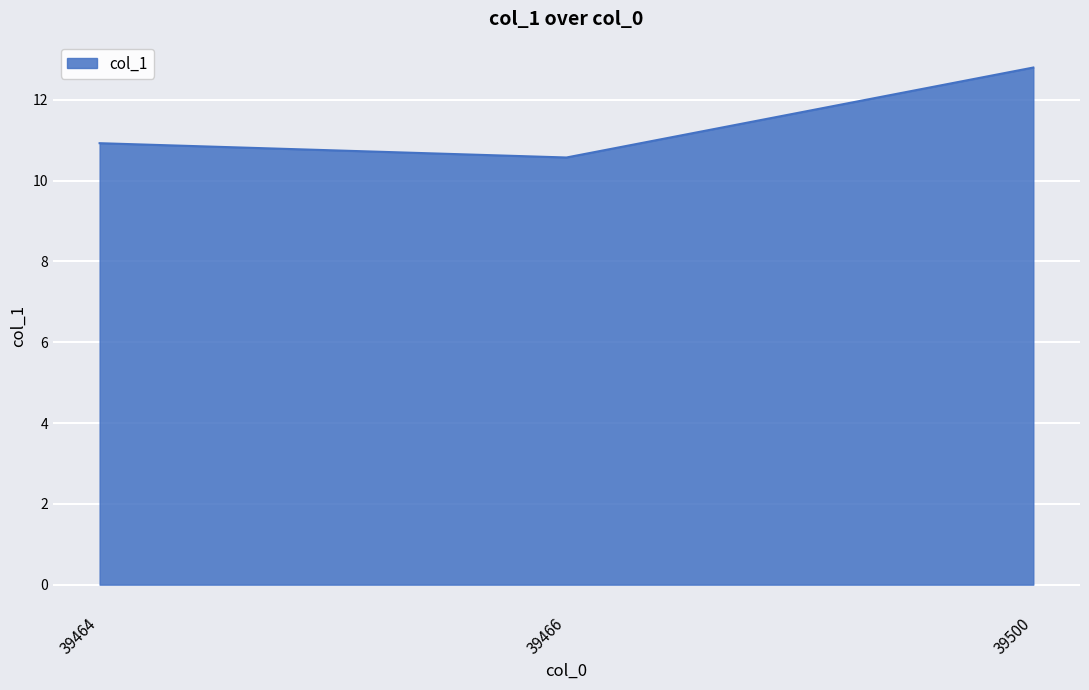

Reading right to left, list all the values displayed in this chart.

12.8	10.6	10.9